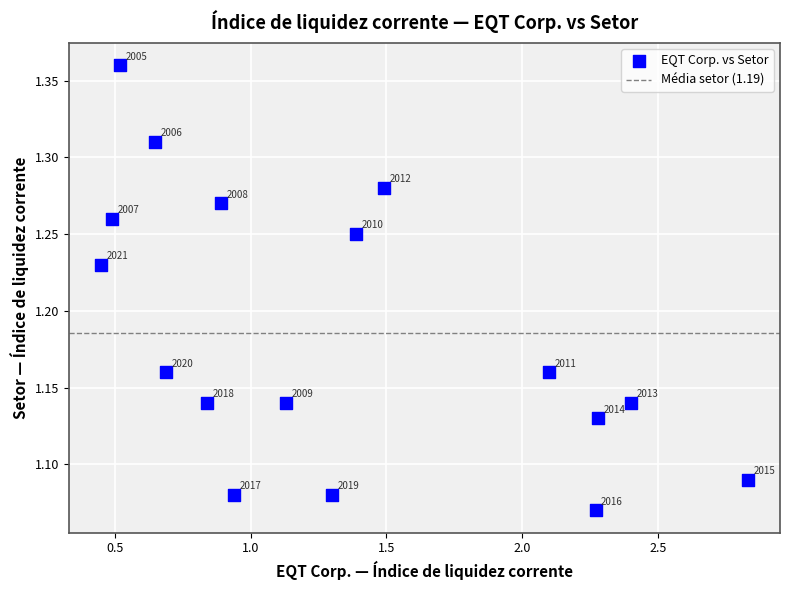

What is the range of Y values (max minus min)?

0.3